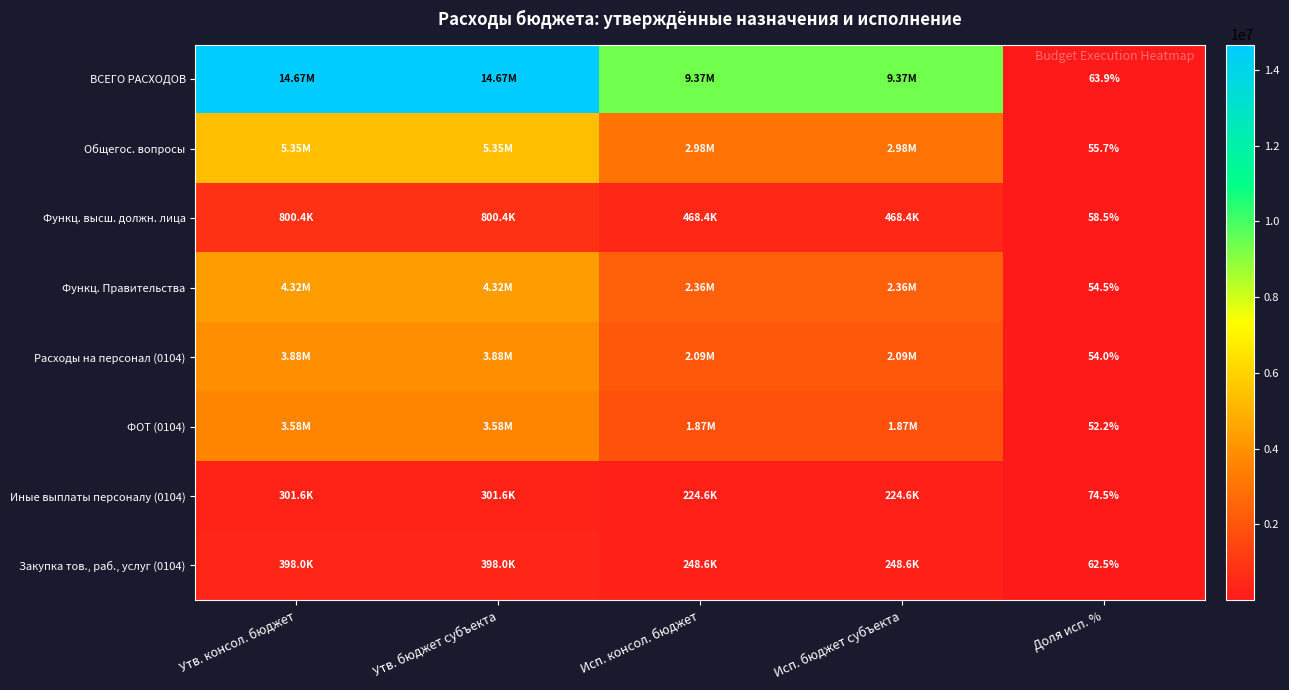

Is the value of Иные выплаты персоналу (0104) at Доля исп. % greater than the value of Общегос. вопросы at Доля исп. %?

Yes